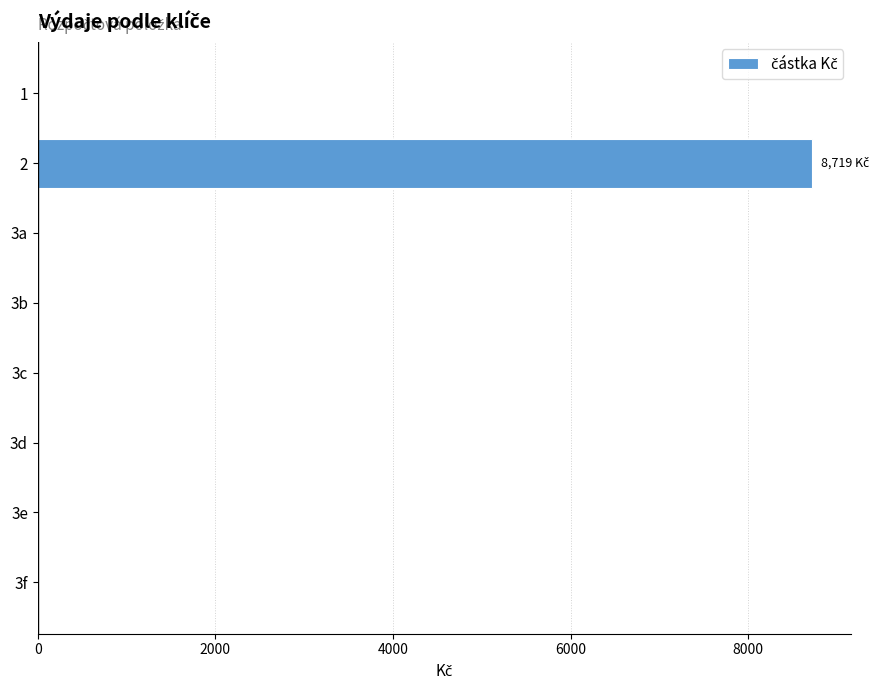

What is the sum of all values?

8719